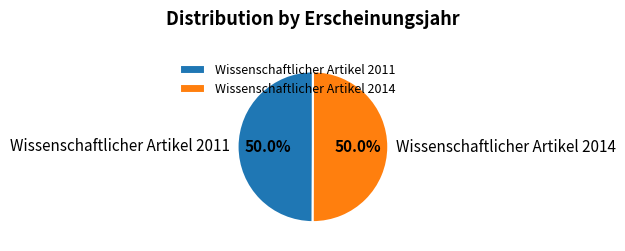

What portion of the pie excludes Wissenschaftlicher Artikel 2011?

50.0%